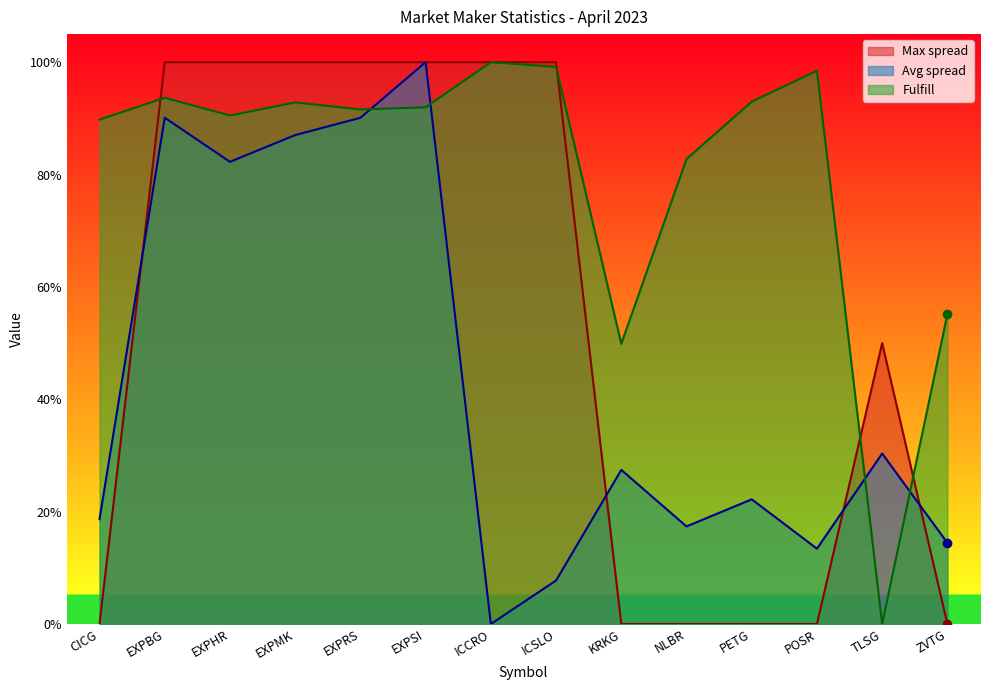

What is the value of the Fulfill point at the 12th from the left?

1.0